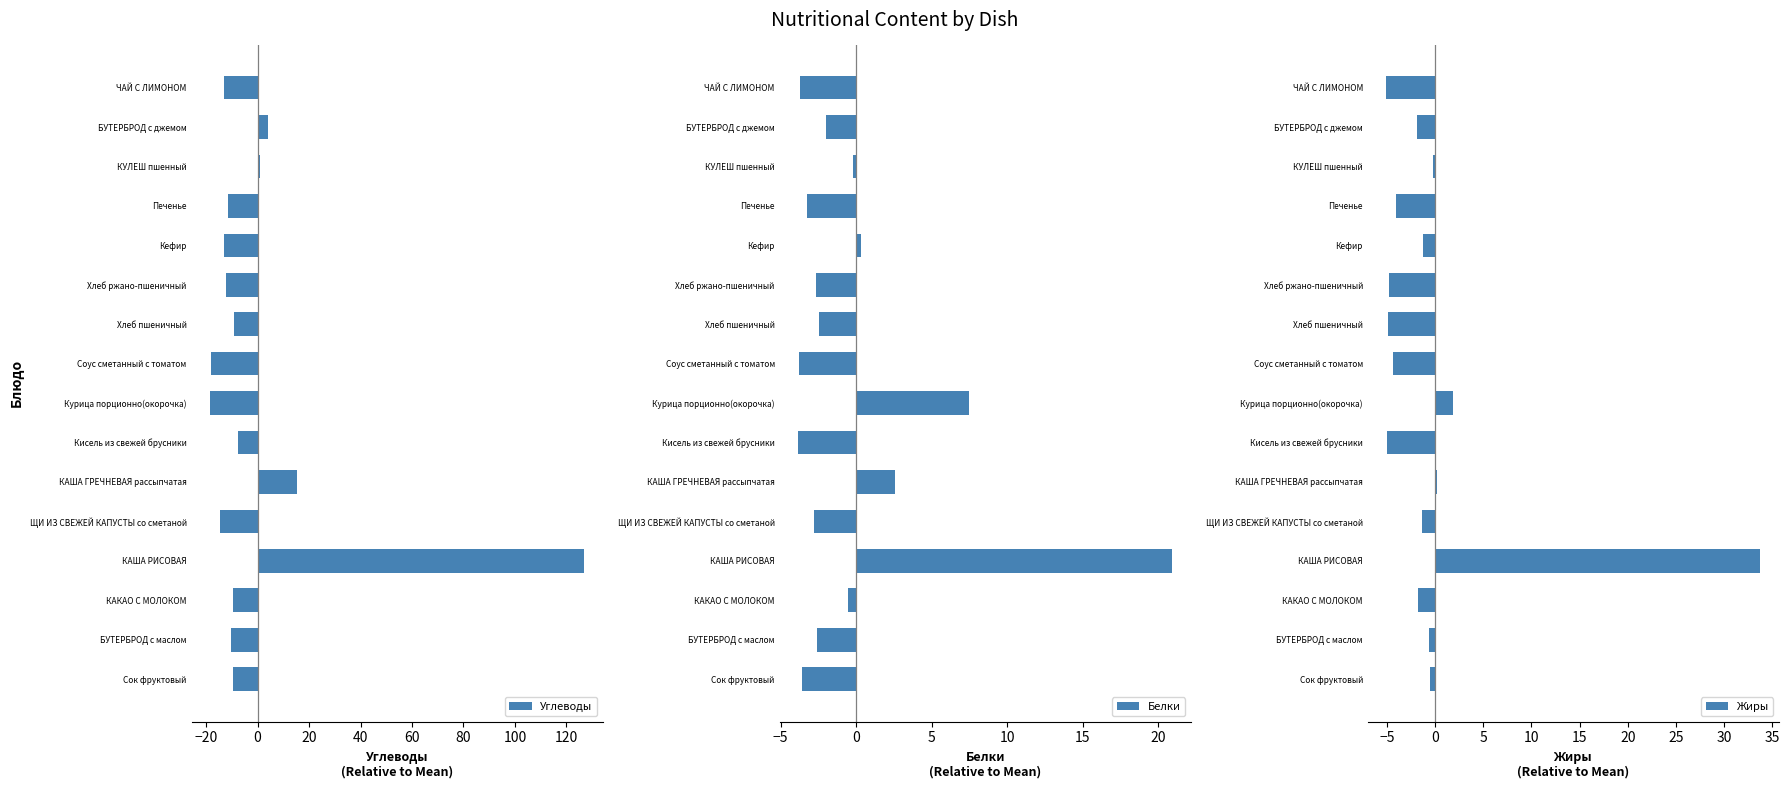

Read the Углеводы value at Сок фруктовый.

-9.6